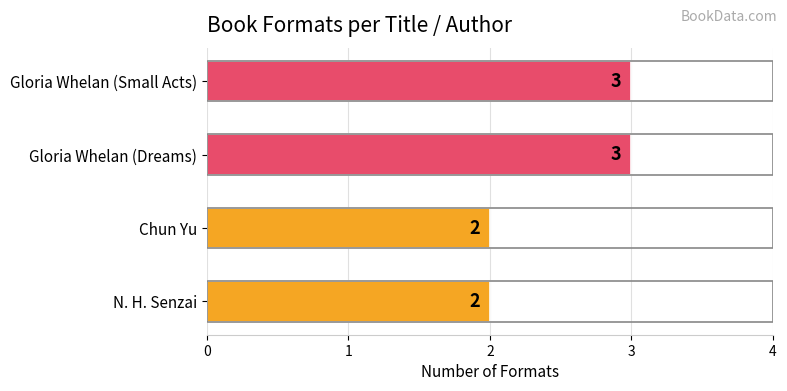

The chart shows a value of 5 at Gloria Whelan (Small Acts). True or false?

False